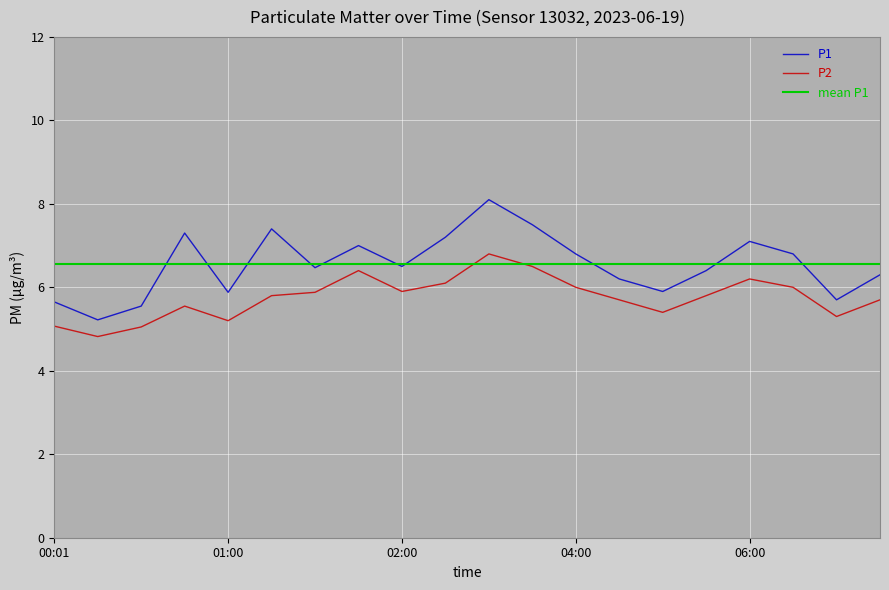

What is the average value of the P1 series?

6.5